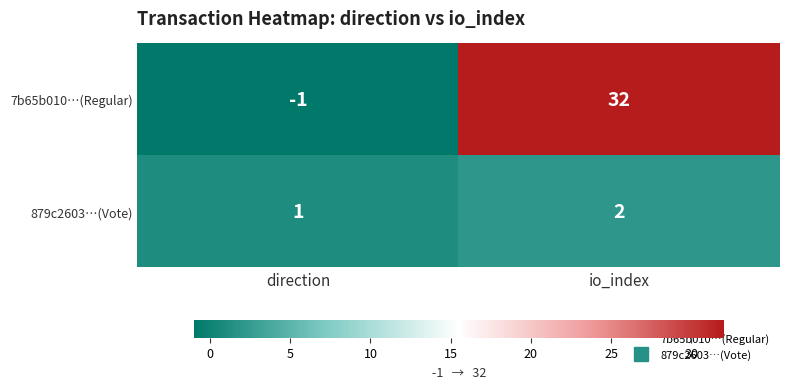

What is the difference between the highest and lowest values at io_index?

30